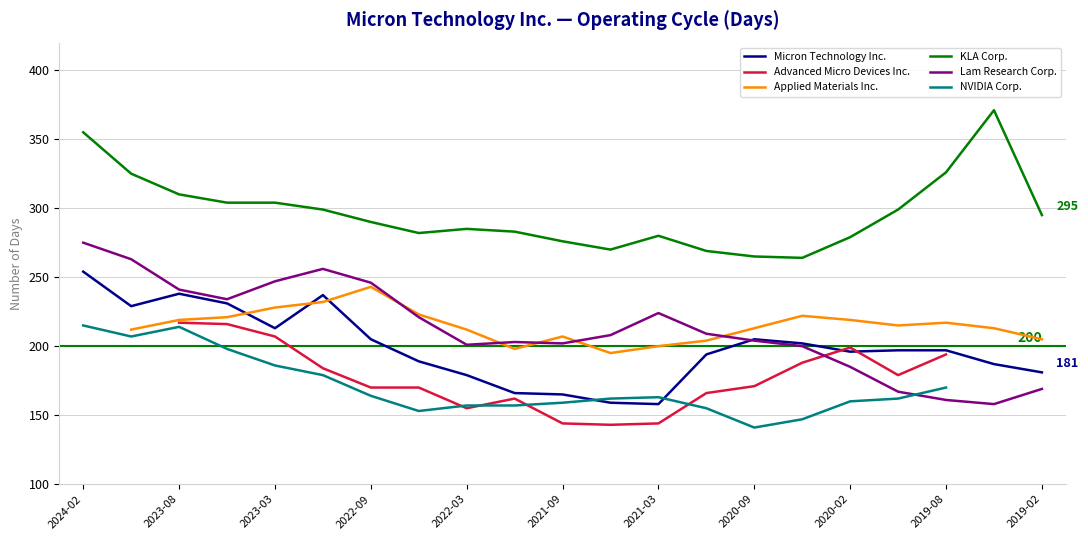

After their last crossing, which series has the higher values: Lam Research Corp. or Micron Technology Inc.?

Micron Technology Inc.